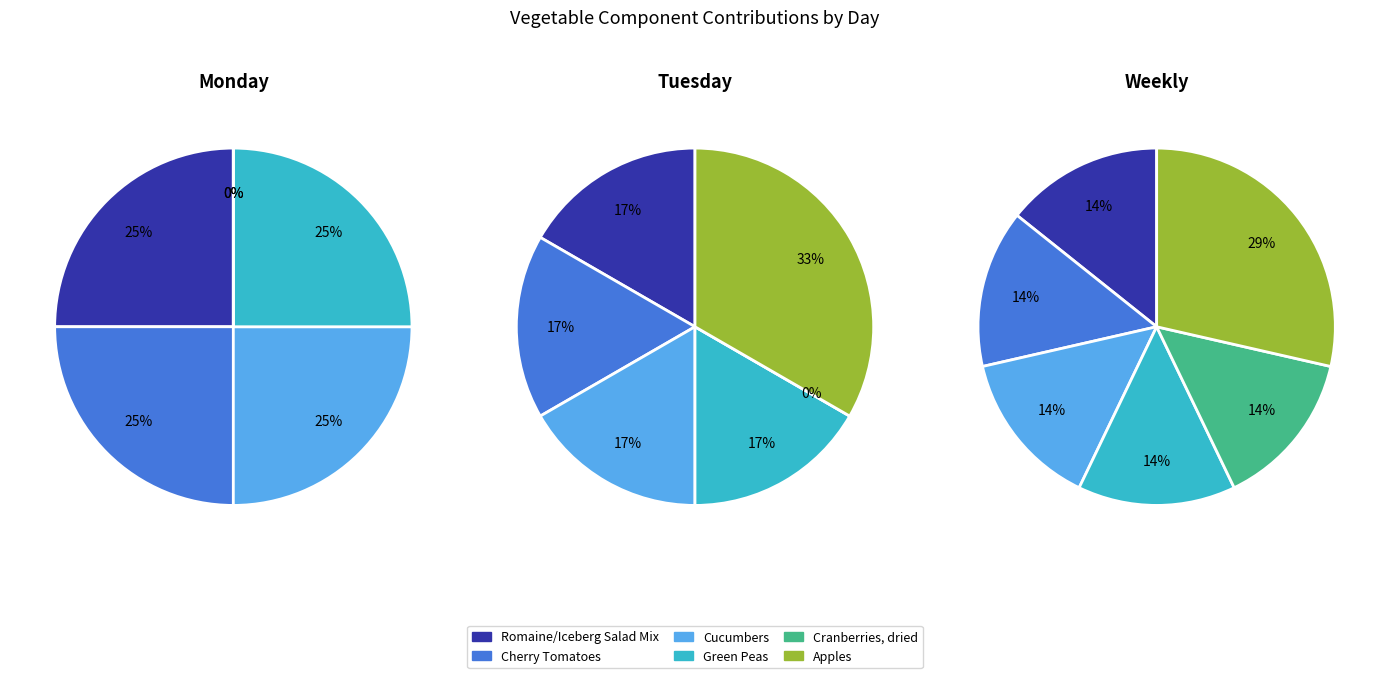

Is it true that Apples is 14% of the pie?

False